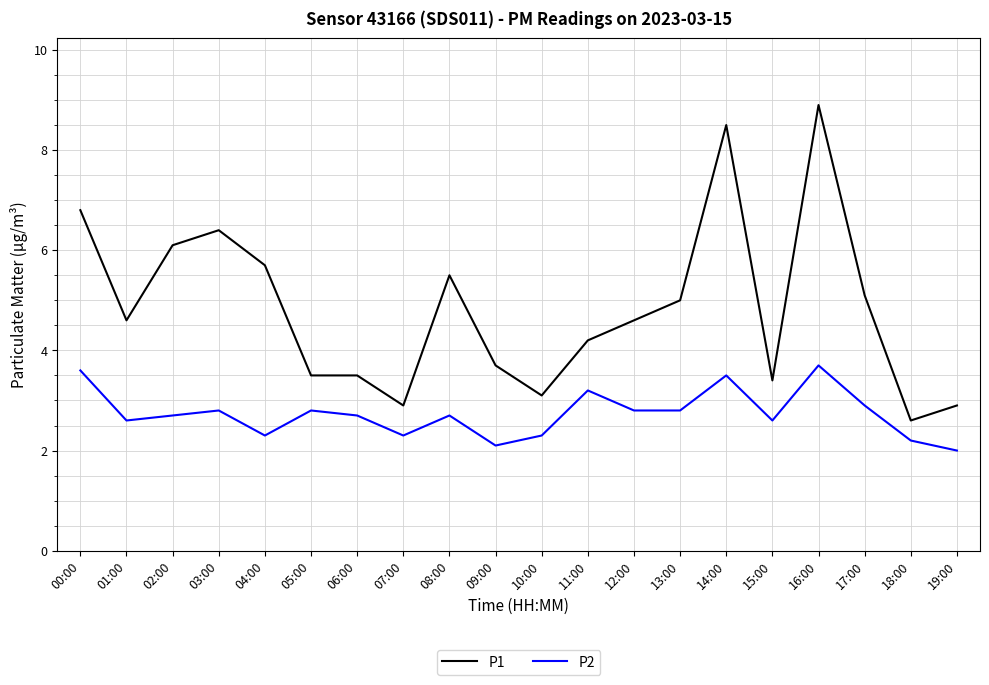

At how many categories does at least one series exceed 8?

2